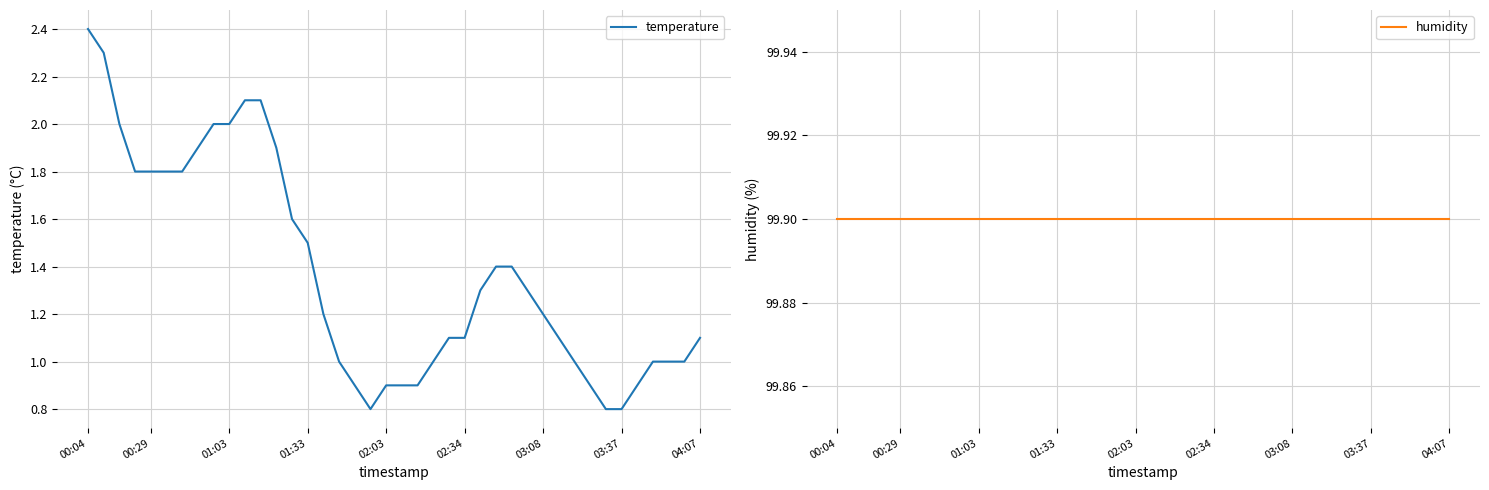

Which category has the highest value in the temperature series?

00:04